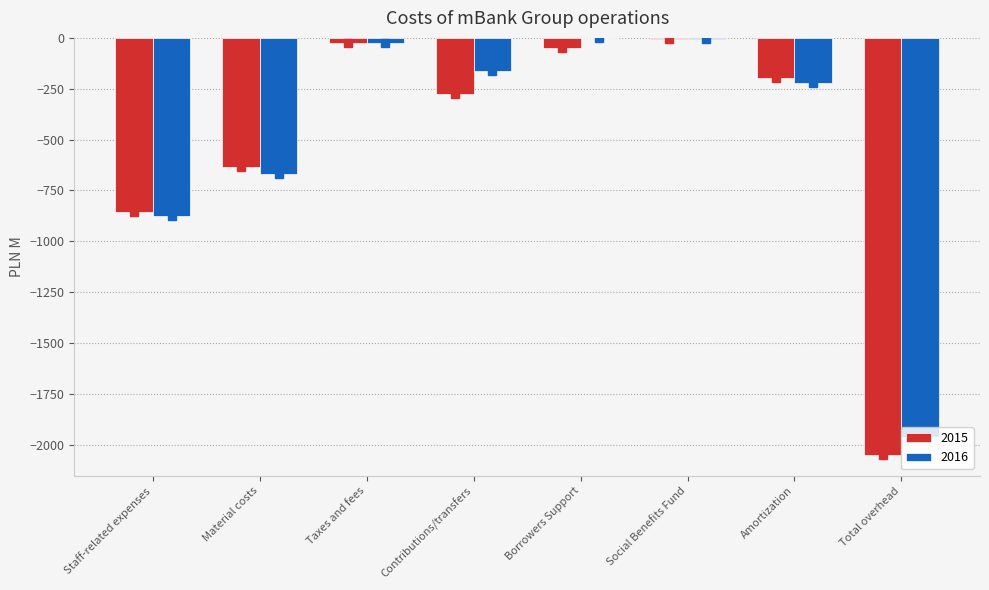

Which series changed the most between Material costs and Contributions/transfers?

2016